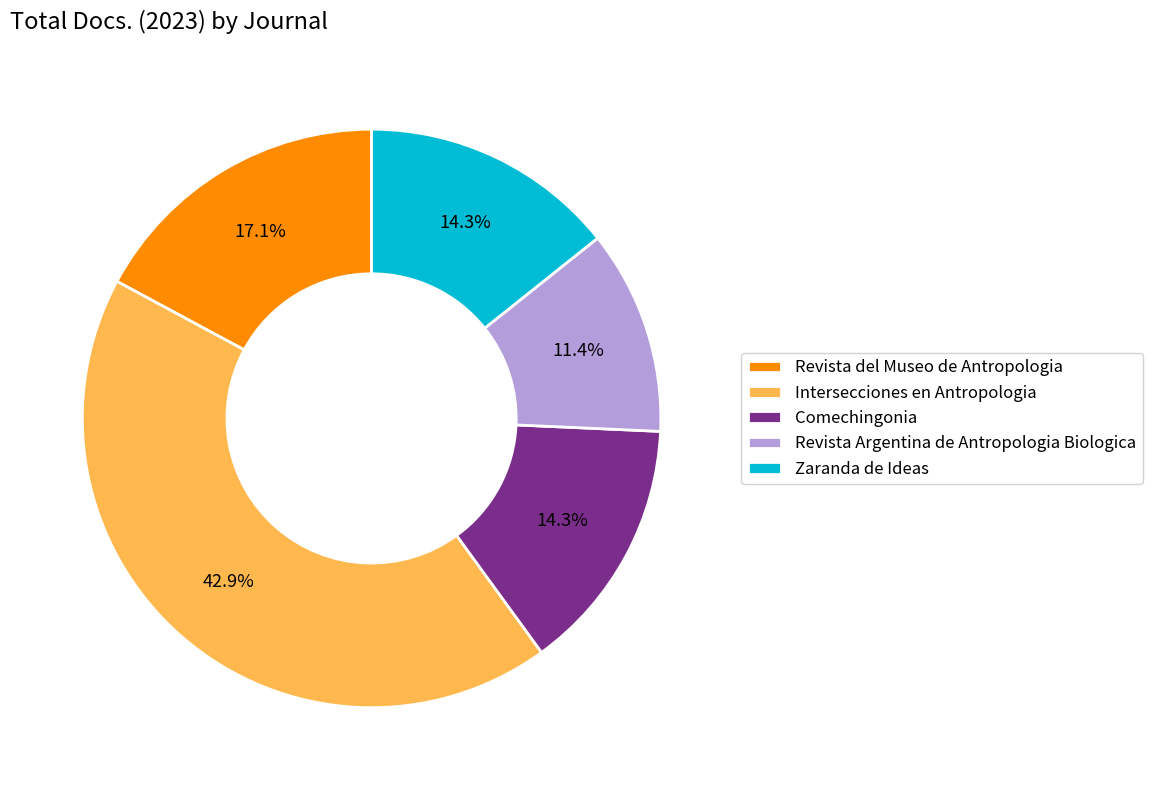

What portion of the pie excludes Comechingonia?

85.7%